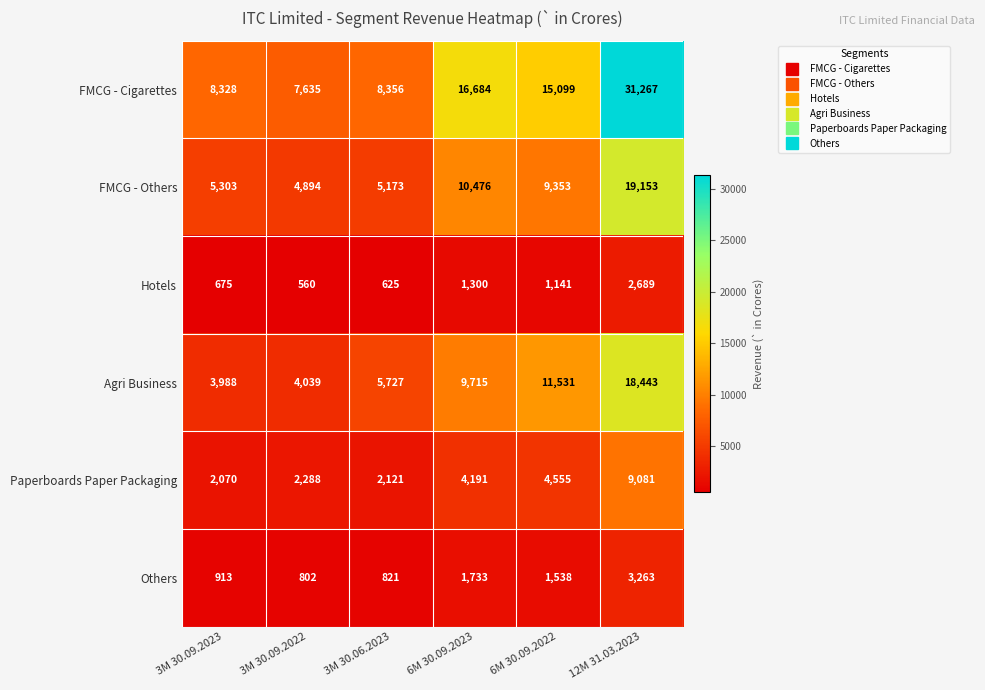

What value does the FMCG - Cigarettes series have at 6M 30.09.2023?

16684